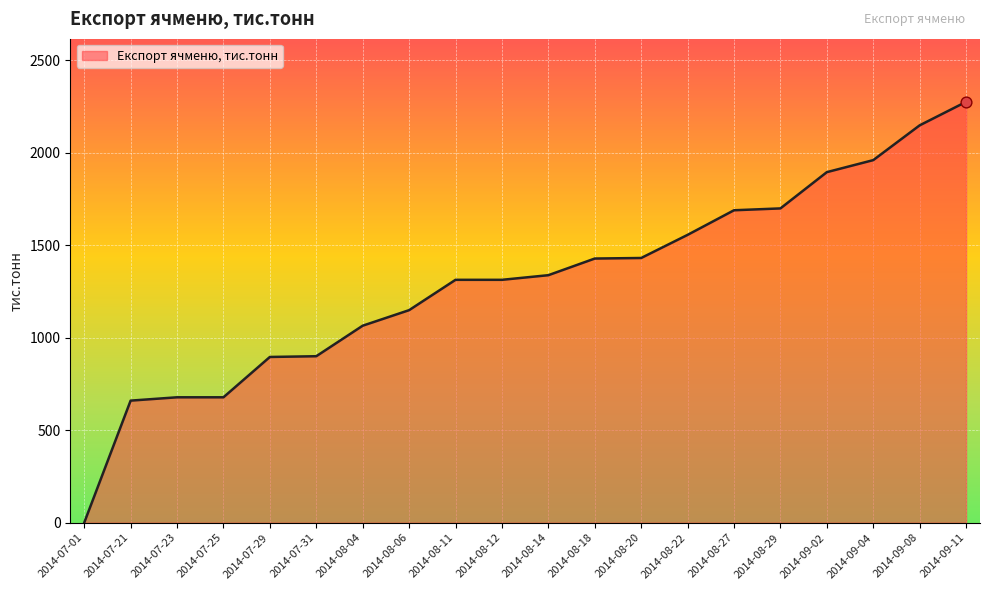

Between 2014-08-22 and 2014-09-02, which is larger?

2014-09-02